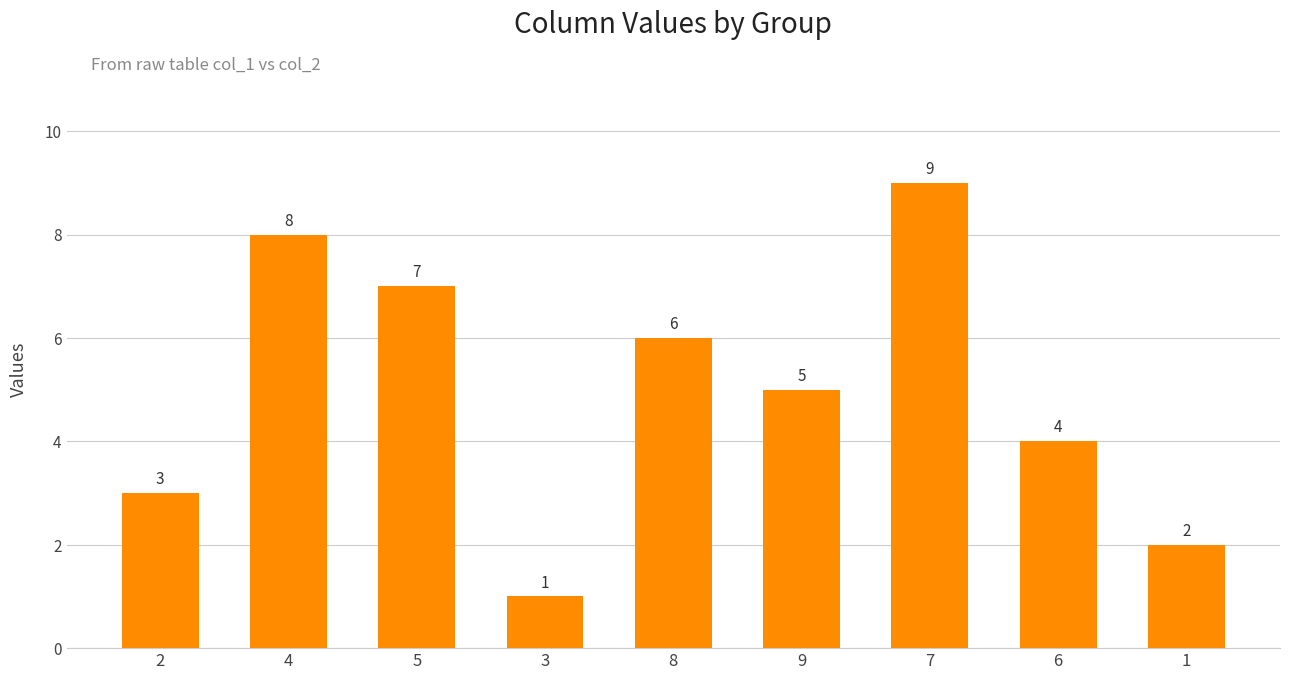

What is the greatest value displayed?

9